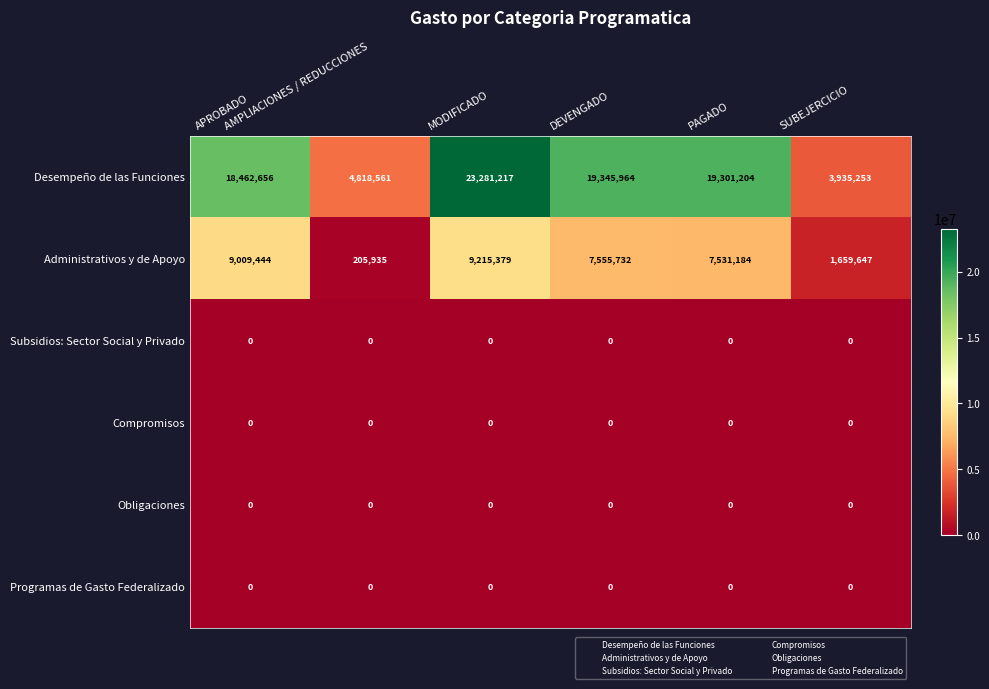

Which series has the largest range (max minus min)?

Desempeño de las Funciones